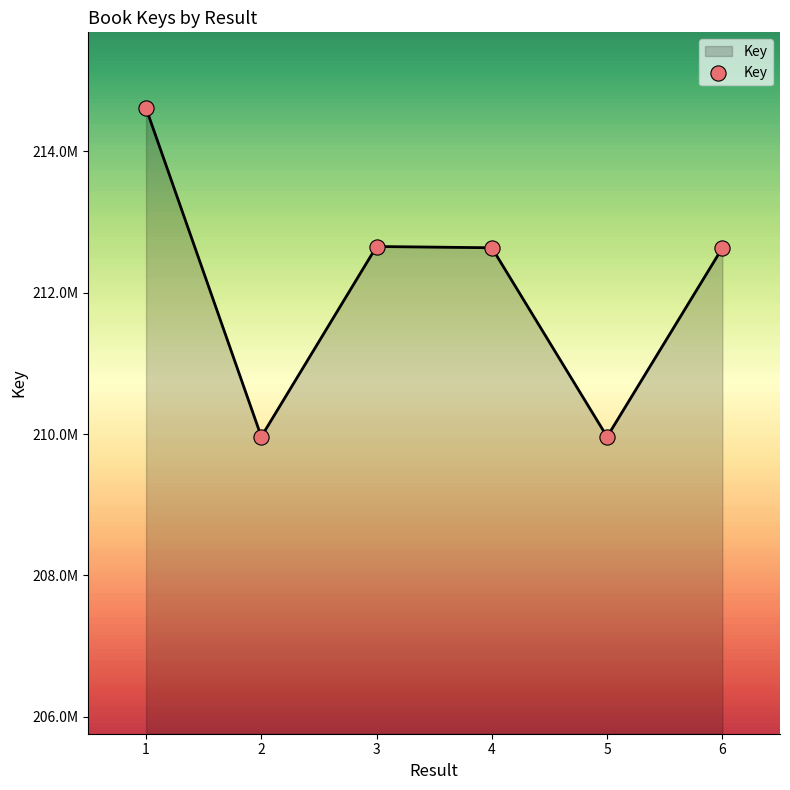

Approximately how many times larger is the value at 1 compared to 4?

1.0